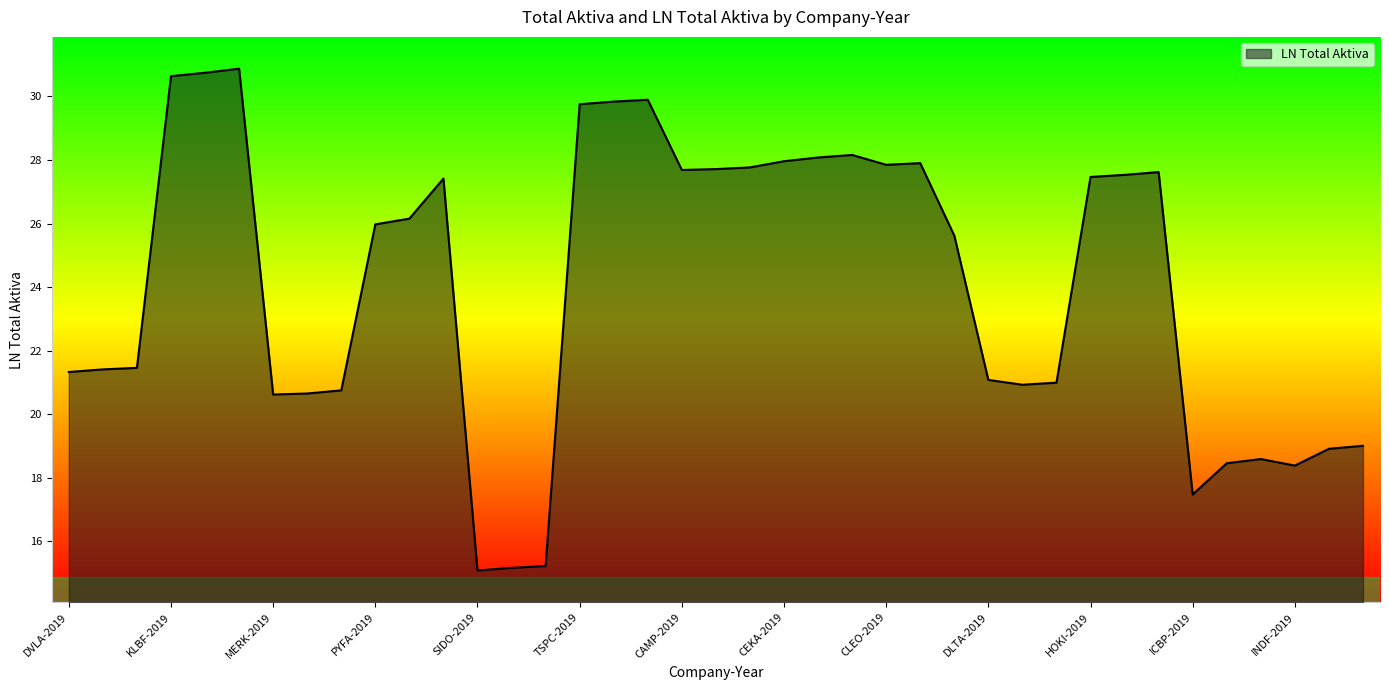

What is the maximum value shown in the chart?

30.9